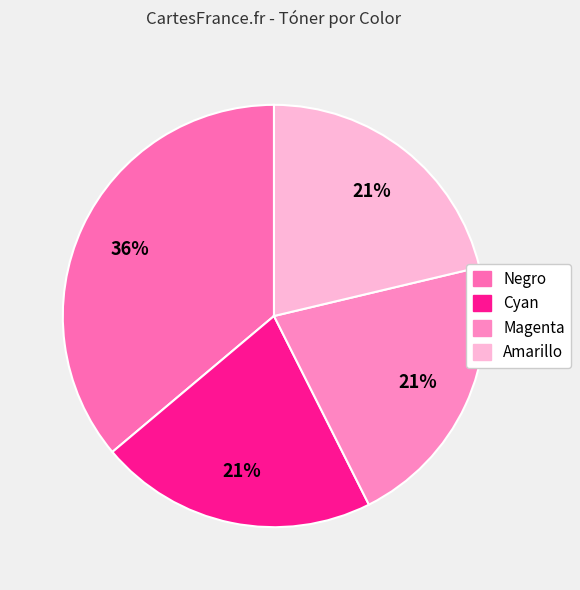

To the nearest percent, what is the difference between the largest and smallest slice percentages?

15%